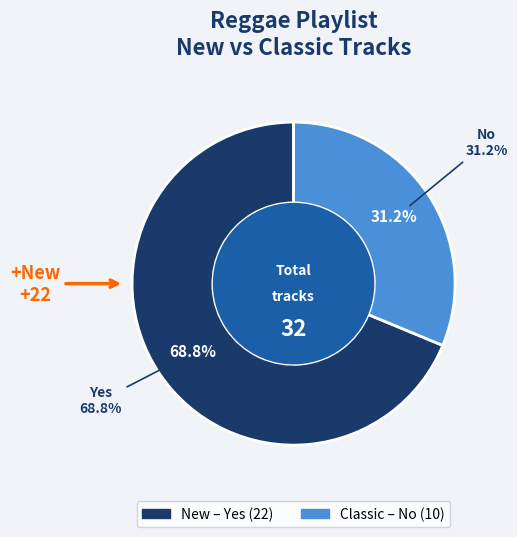

Which category has the biggest portion of the pie?

Yes